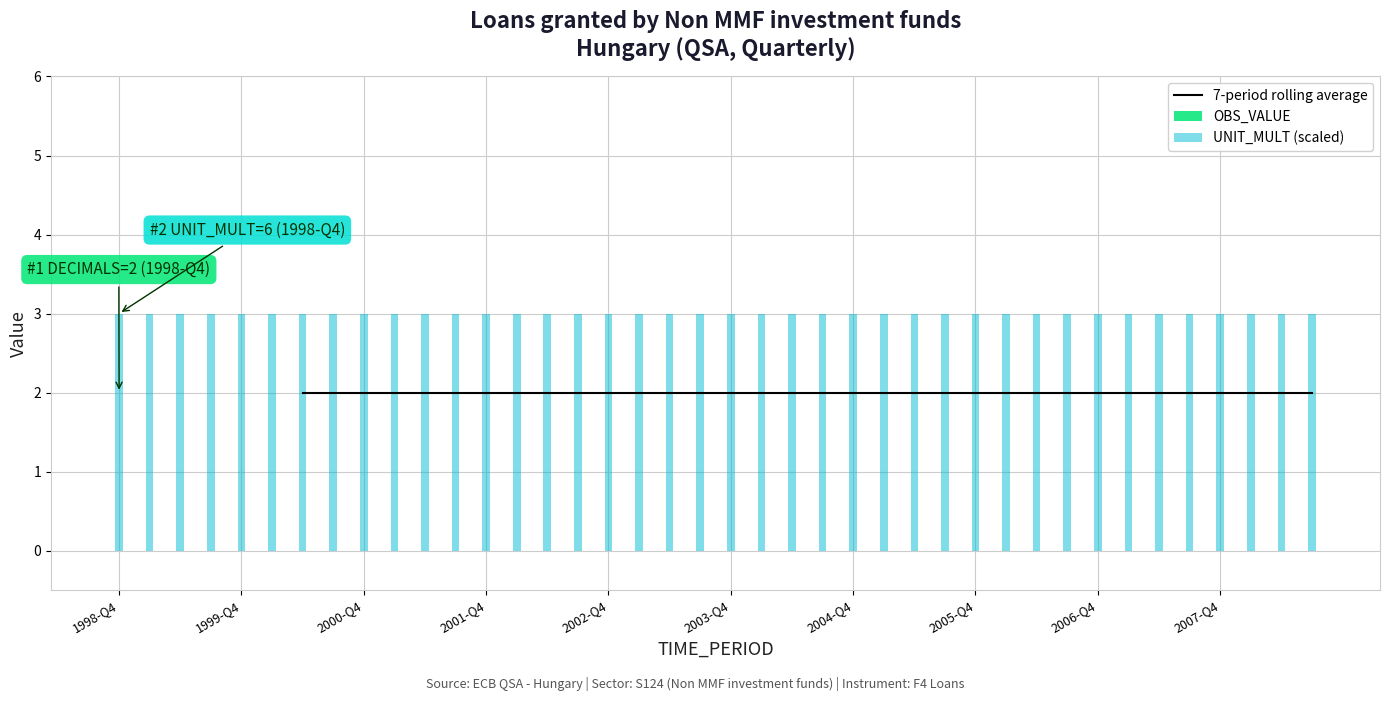

The value of UNIT_MULT (scaled) at 2005-Q4 is 0.7. True or false?

False